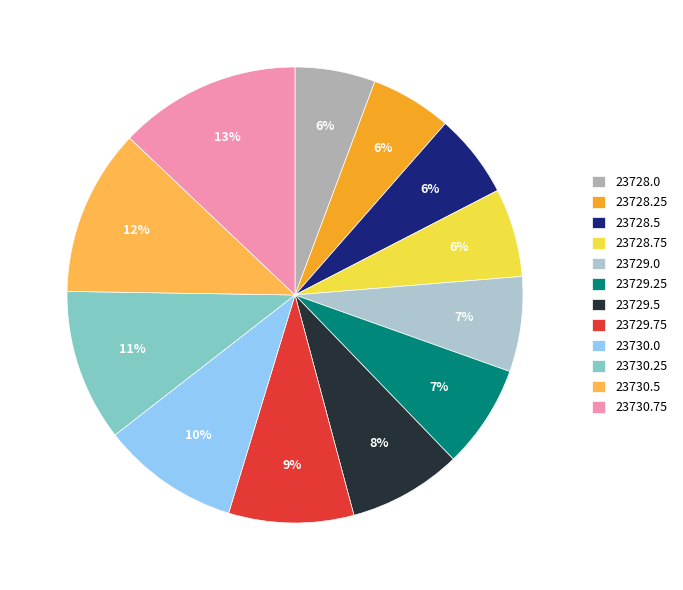

Between 23730.5 and 23730.25, which is larger?

23730.5